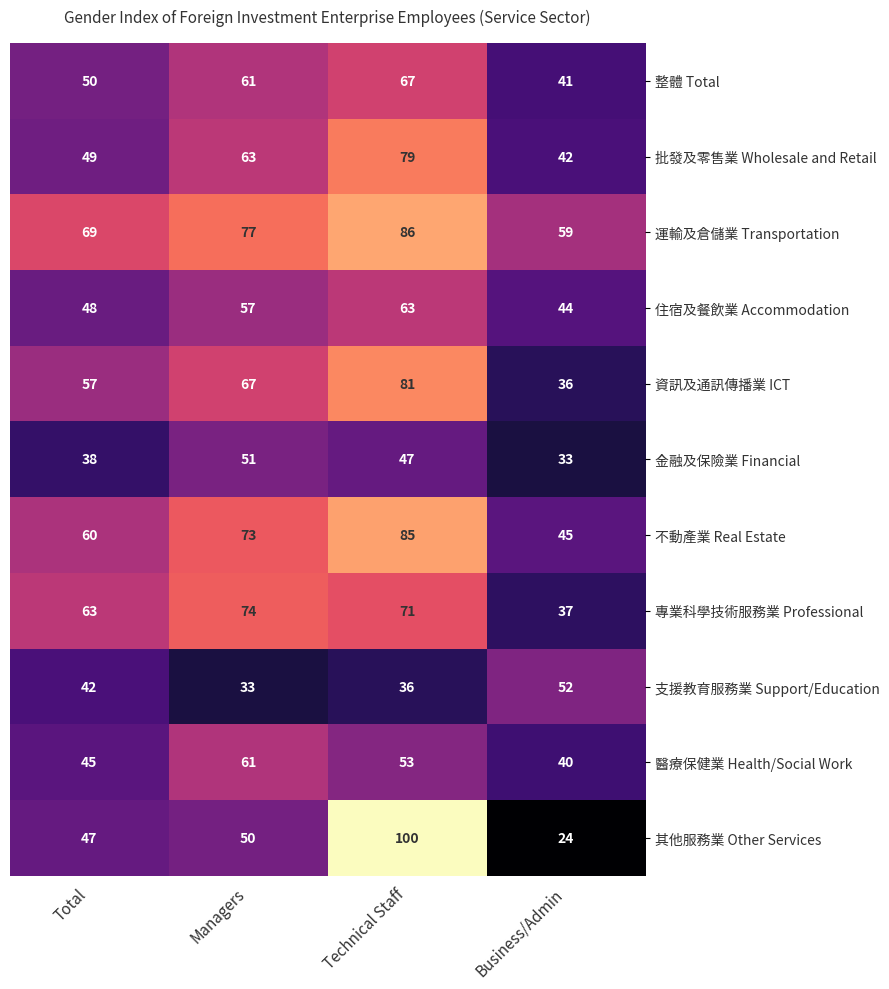

Count the 支援教育服務業 Support/Education values in the range 36 to 52.

3